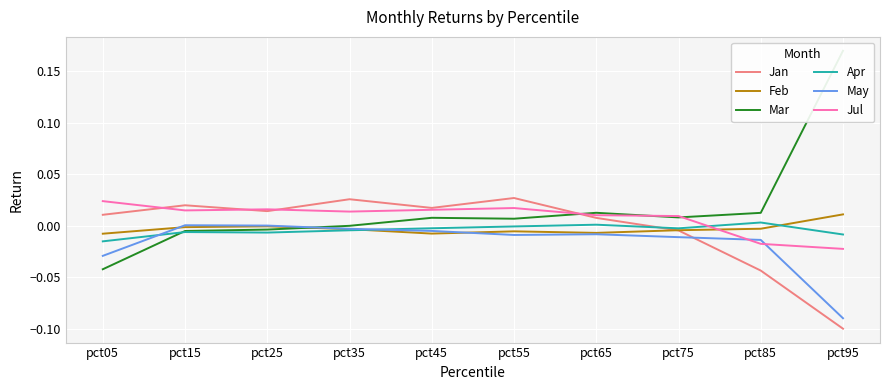

Which category has the highest value in the Apr series?

pct85